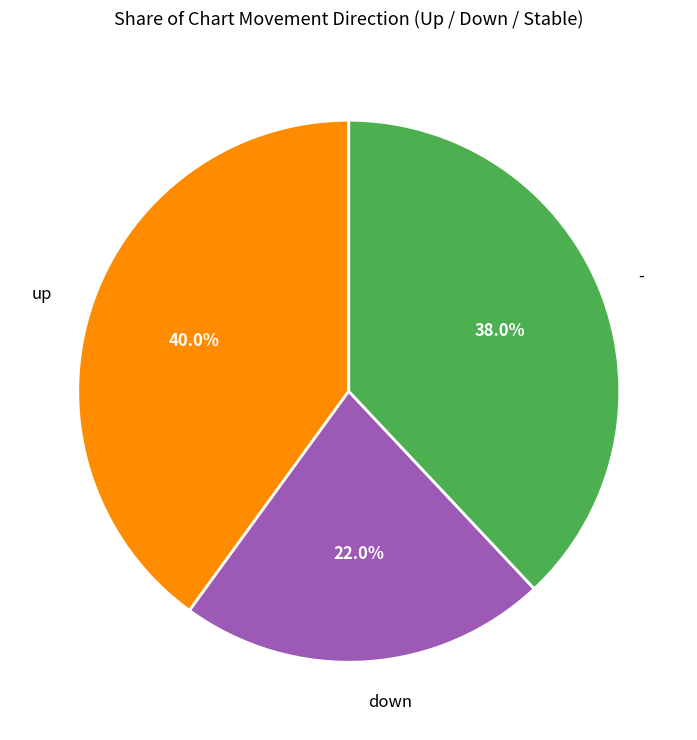

Is there any slice that represents more than half of the pie?

No